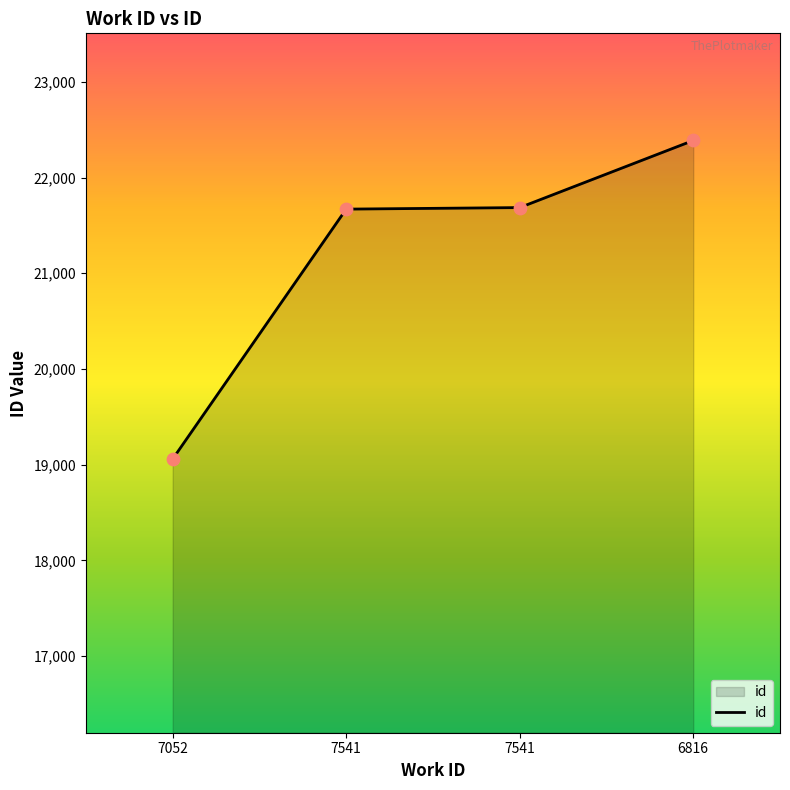

Which has a higher value, 6816 or 7541?

6816